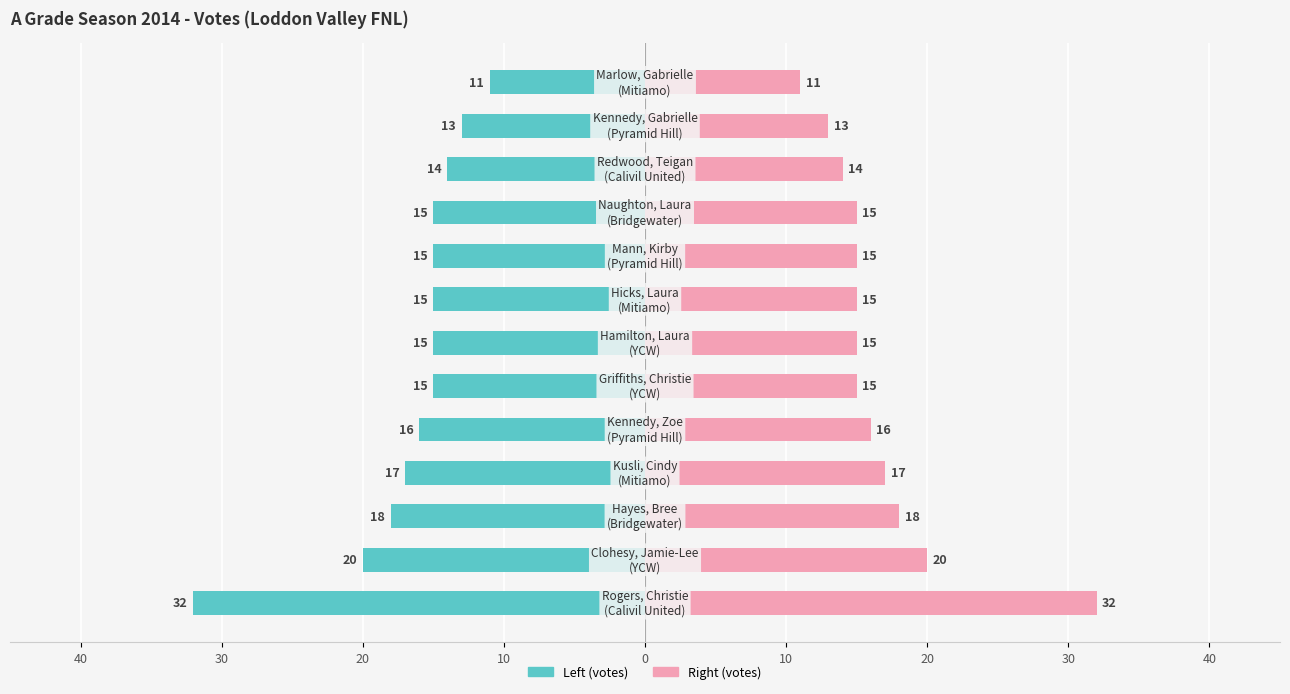

Between 20 and 11, which series saw the biggest shift?

Club (left)